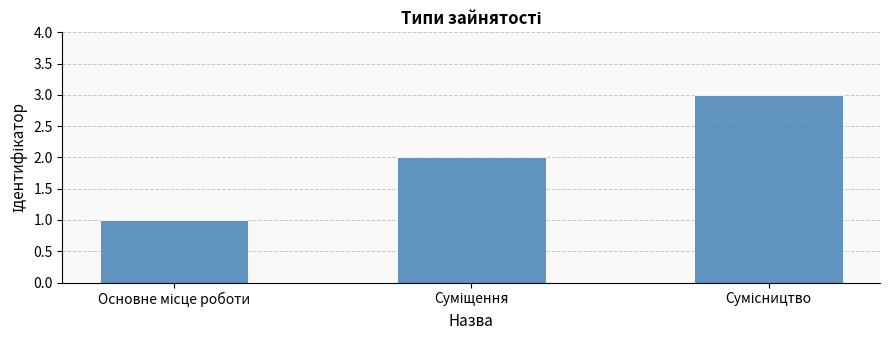

What is the greatest value displayed?

3